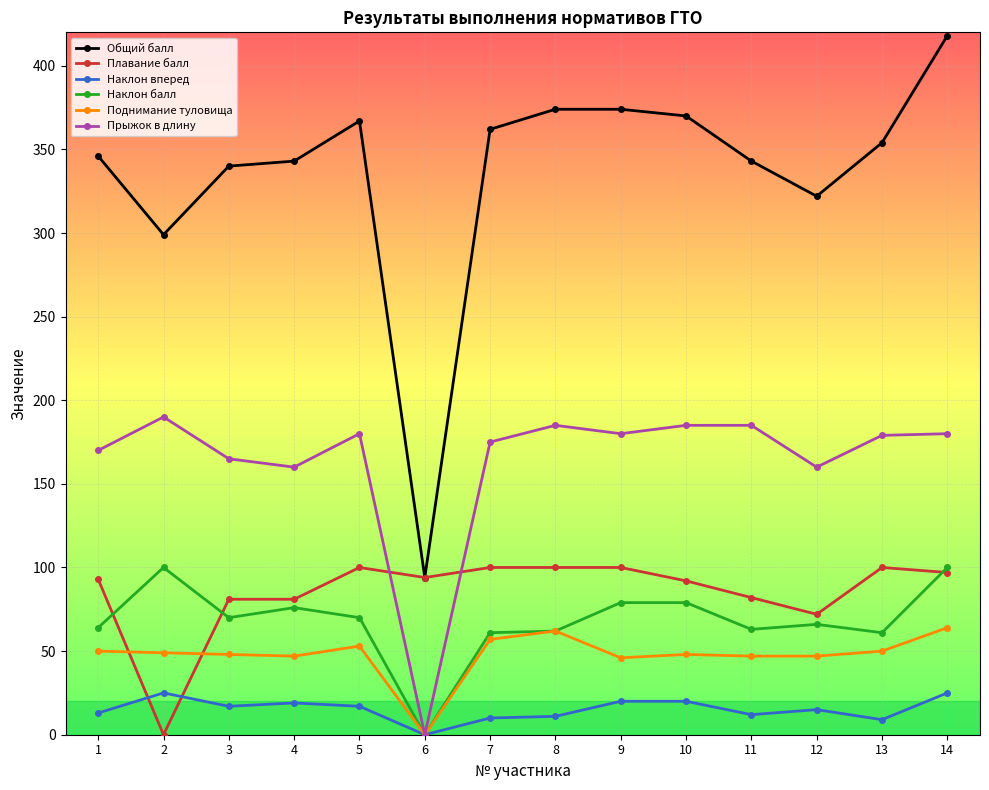

True or false: Общий балл has a value of 160 at 11.

False